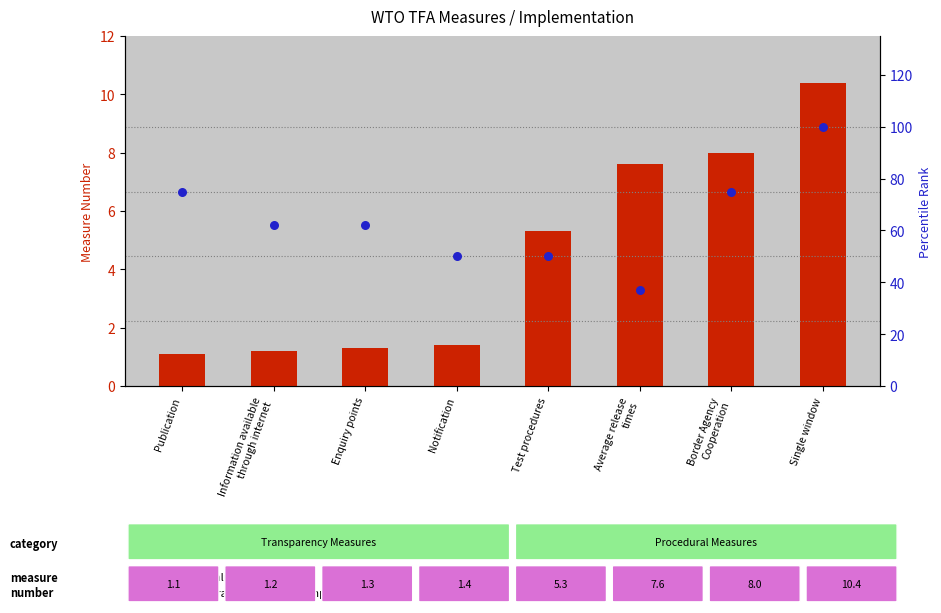

At how many categories does at least one series exceed 8?

8